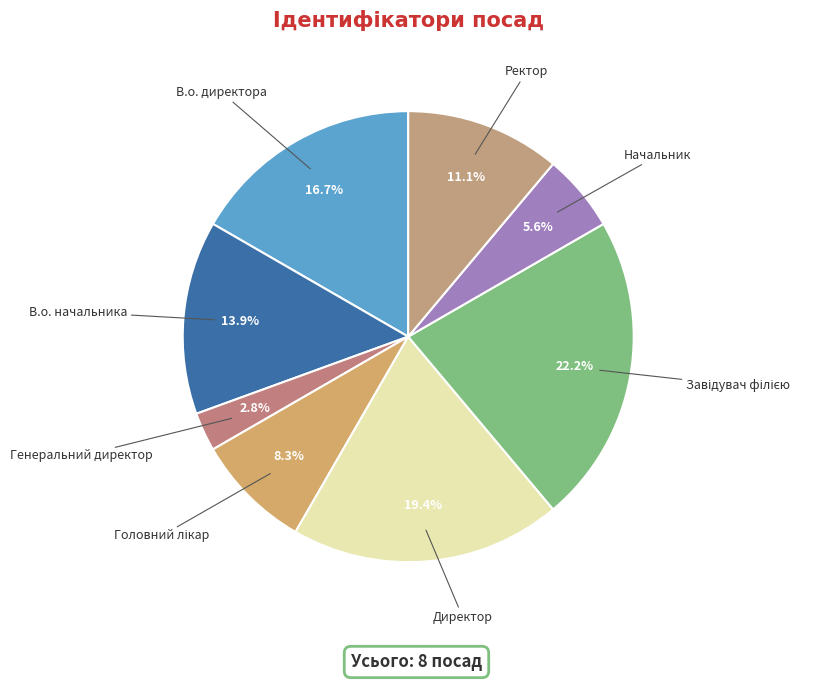

Which category has the smallest portion of the pie?

Генеральний директор